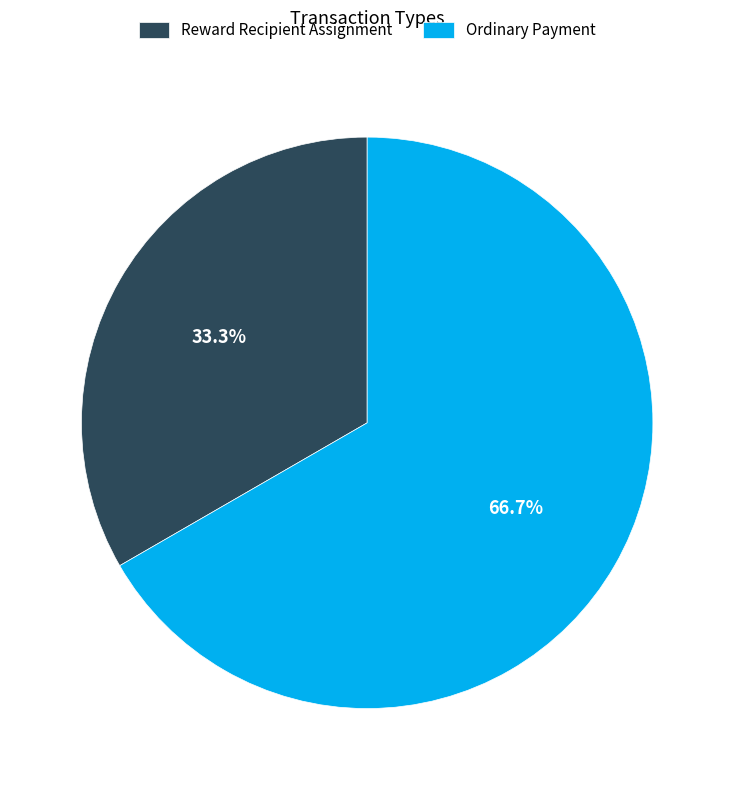

Count the number of slices in the pie.

2